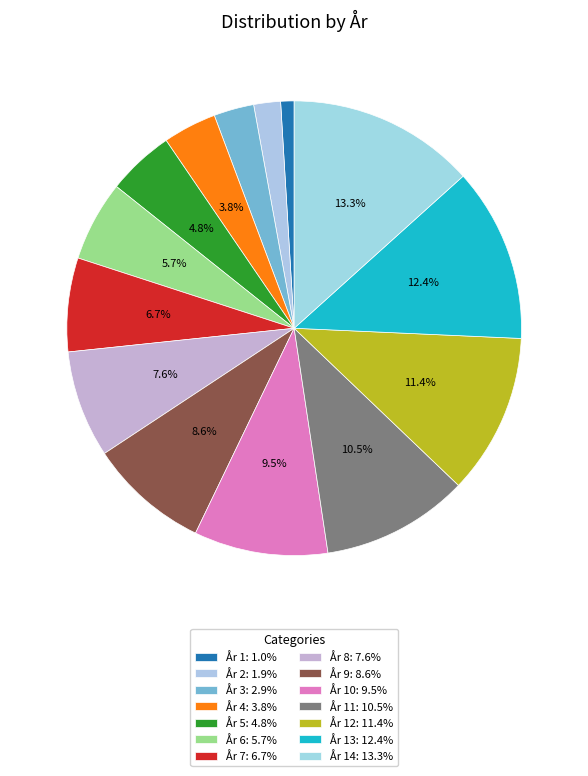

How many slices are in this pie chart?

14